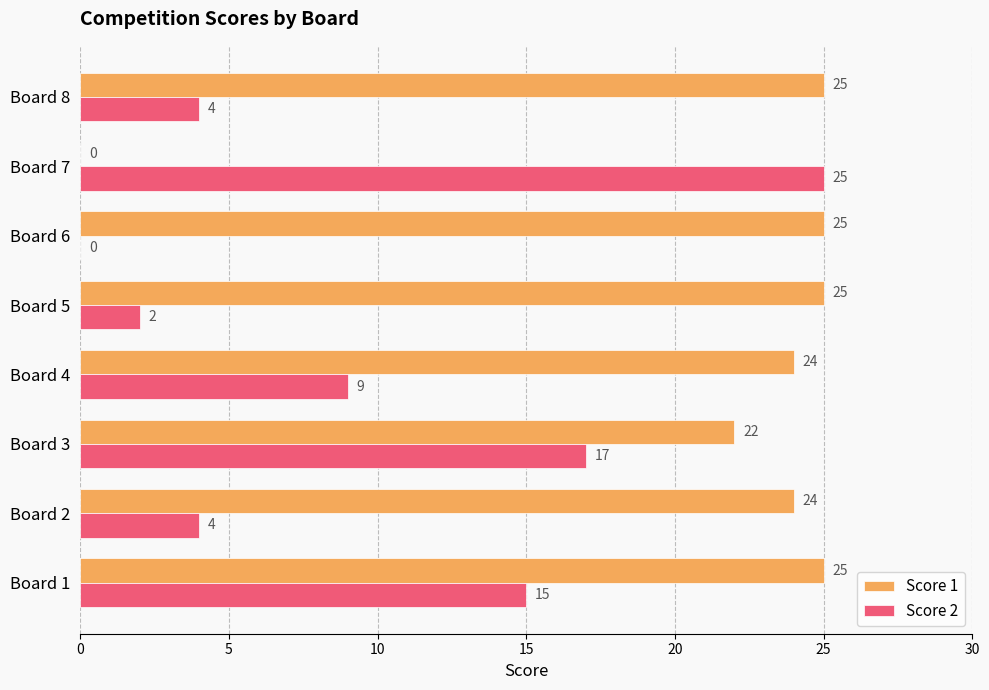

The Score 2 series shows 10 at Board 1. True or false?

False